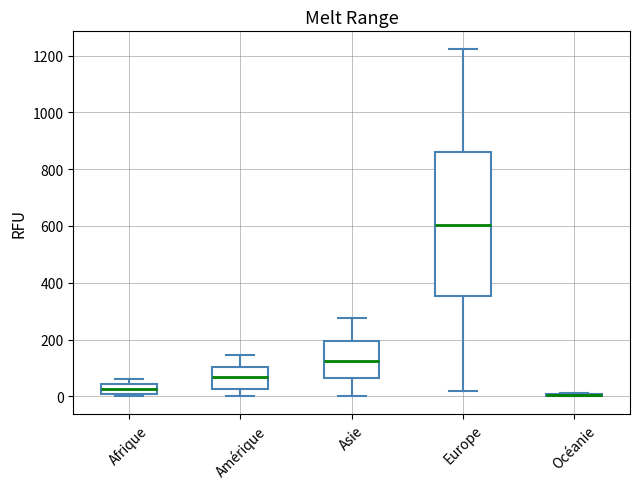

Where is the lower edge of the box for Europe on the y-axis? The values are not printed on the chart, so give them approximately, as read against the axis.

360